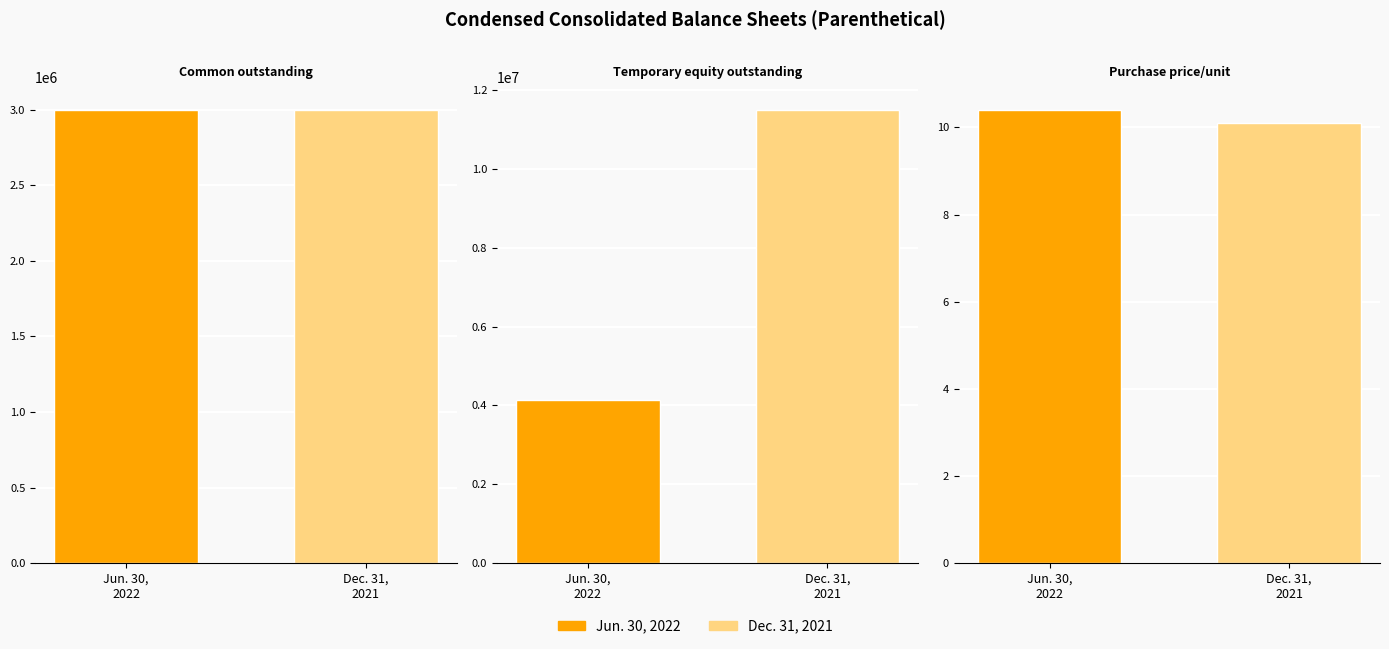

How many bars are there in total?

6